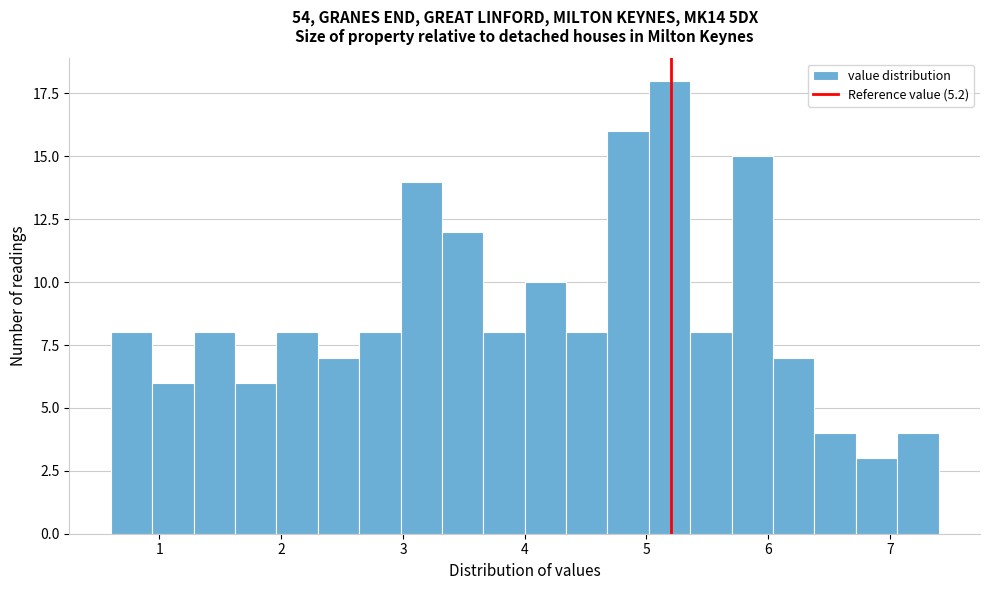

Read against the x-axis, roughly where is the centre of the tallest bar?

5.2